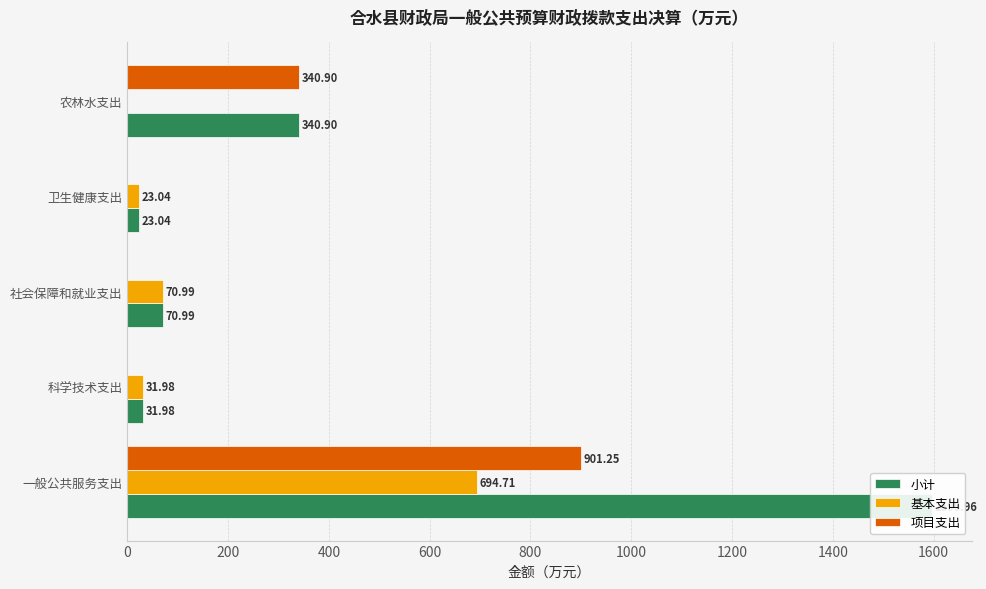

What are all the series names shown in the legend?

小计, 基本支出, 项目支出